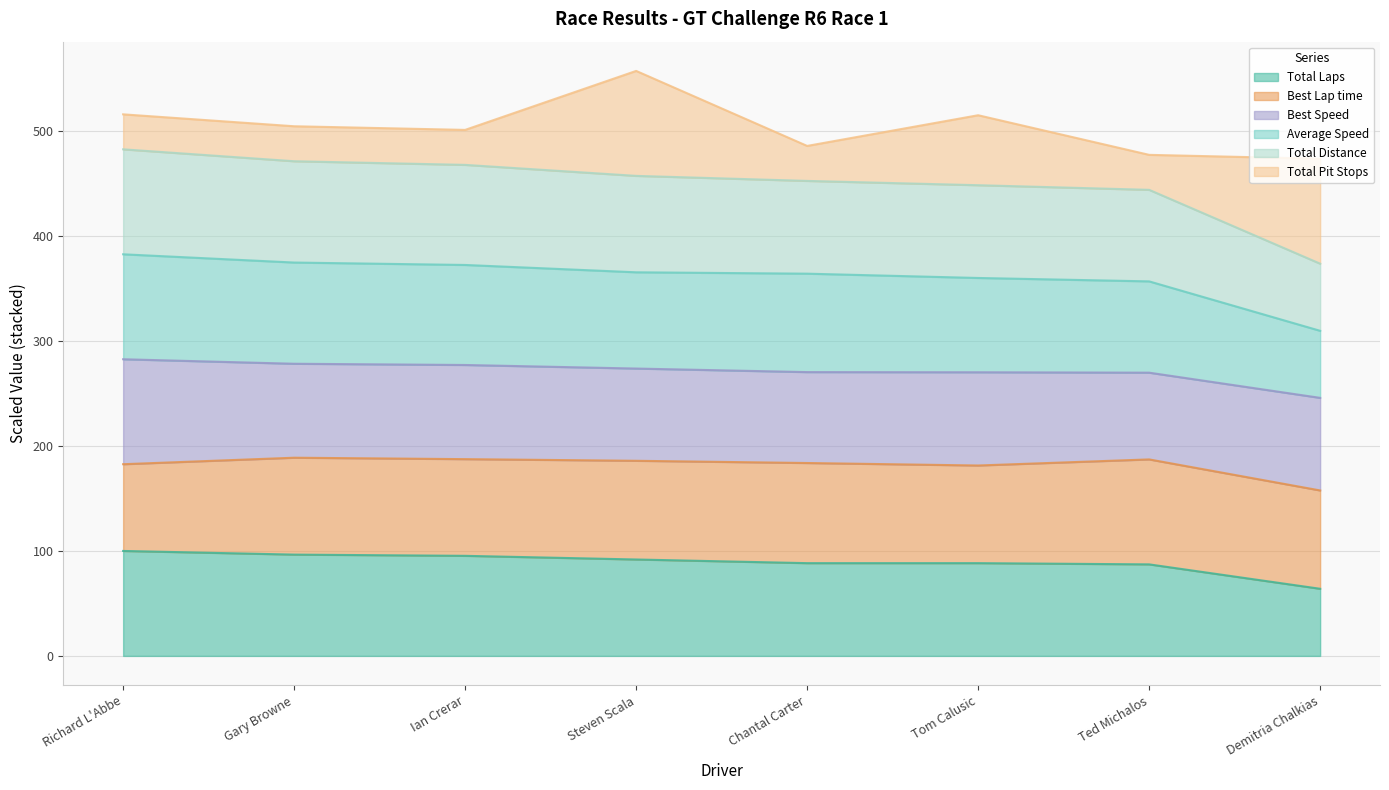

Rank the categories by Average Speed value from lowest to highest.

Demitria Chalkias, Ted Michalos, Tom Calusic, Chantal Carter, Steven Scala, Ian Crerar, Gary Browne, Richard L'Abbe